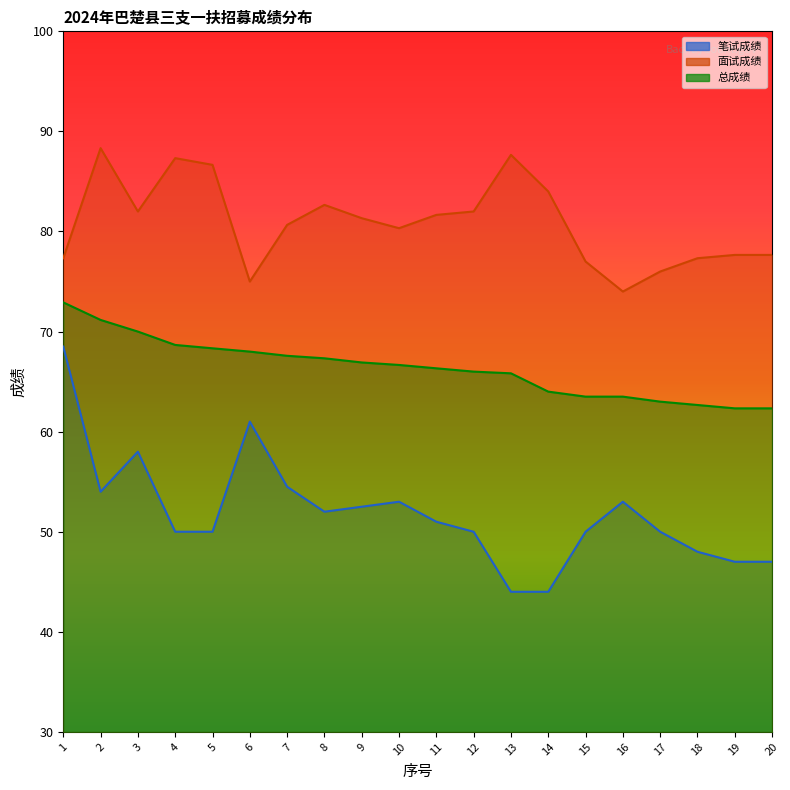

At which category does 笔试成绩 reach its first local peak?

3